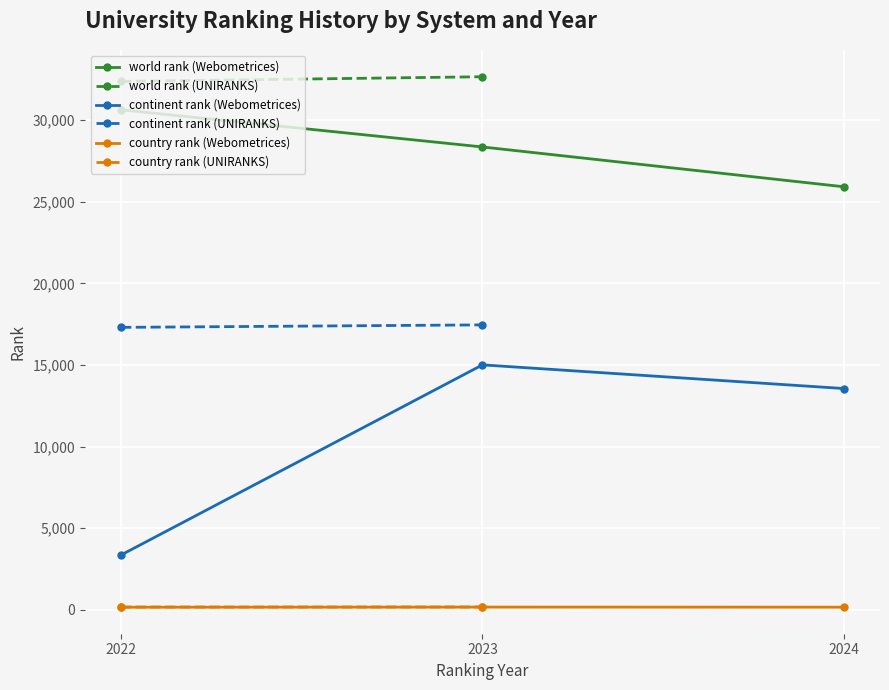

What is the difference between the maximum and minimum values in the world rank series?

6741